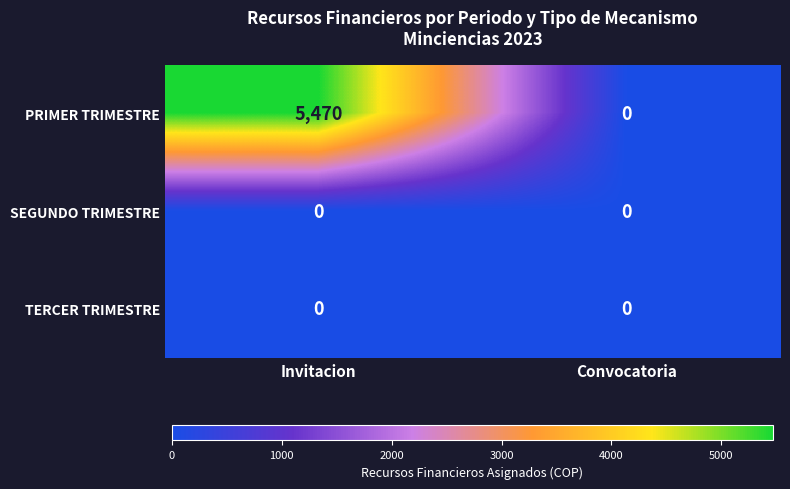

True or false: TERCER TRIMESTRE has a value of 0 at Invitacion.

True